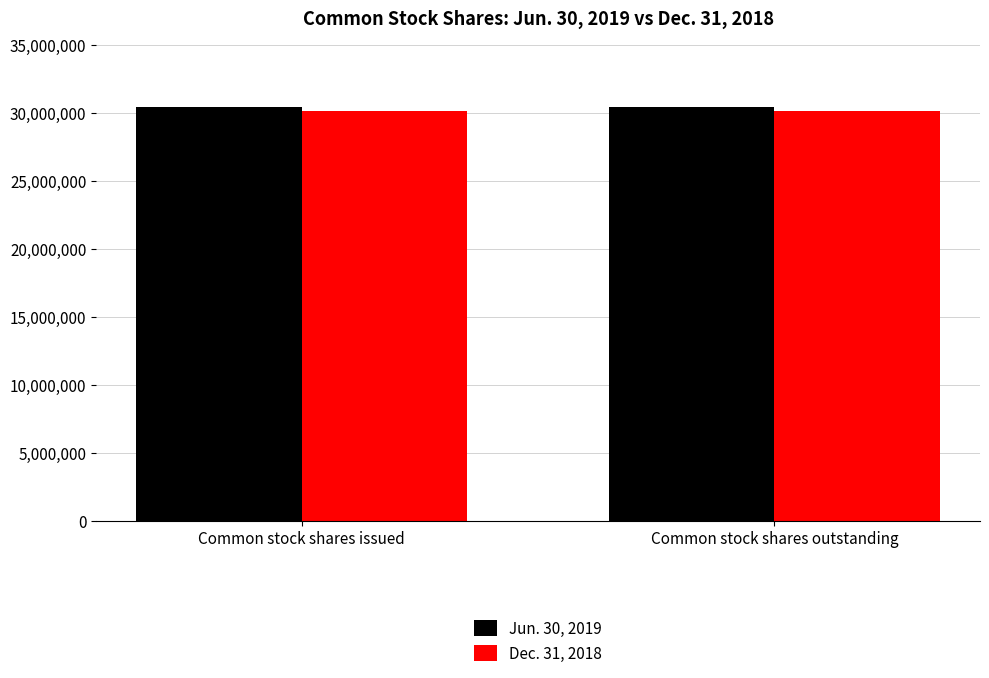

What is the total value across all series at Common stock shares outstanding?

60593296